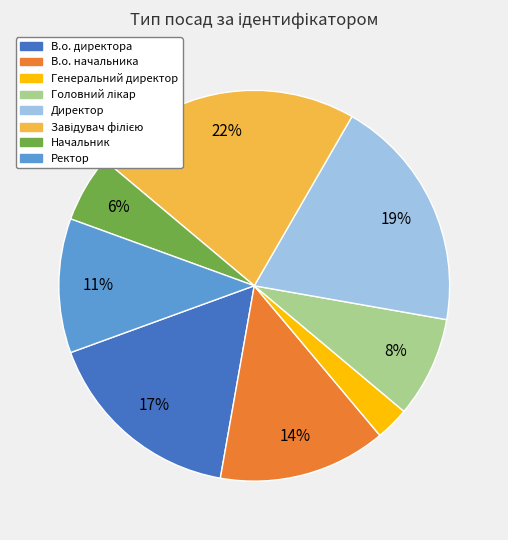

Is there any slice that represents more than half of the pie?

No